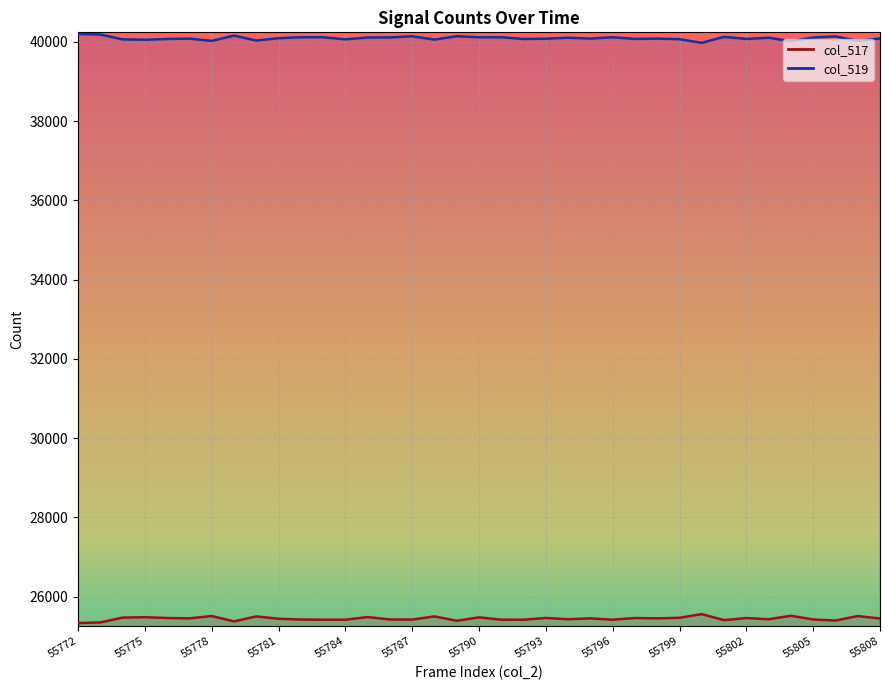

Count the number of data series in this chart.

2